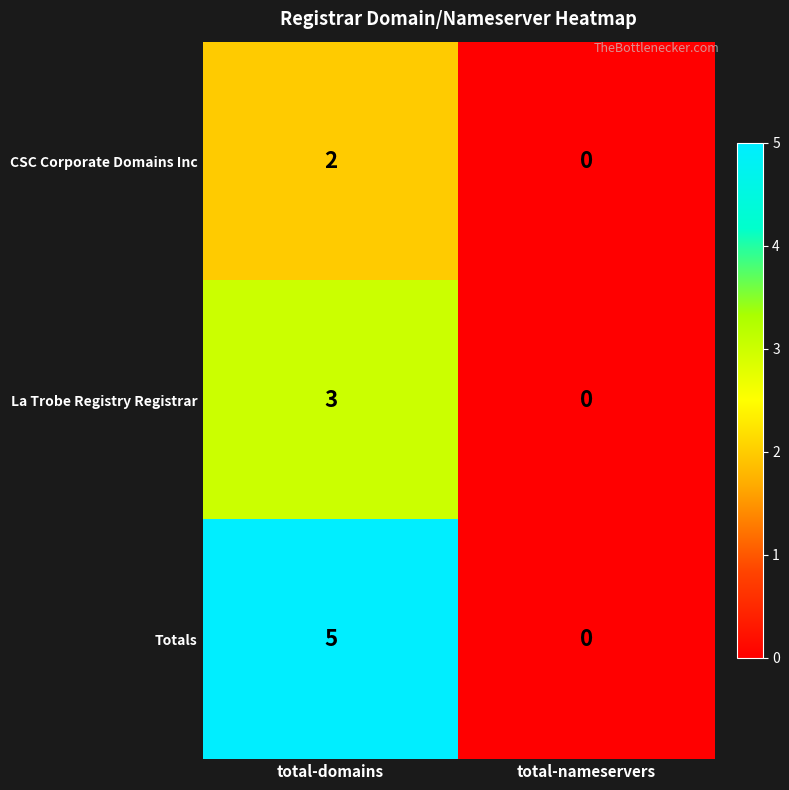

Which label corresponds to the smallest value in the chart?

total-nameservers